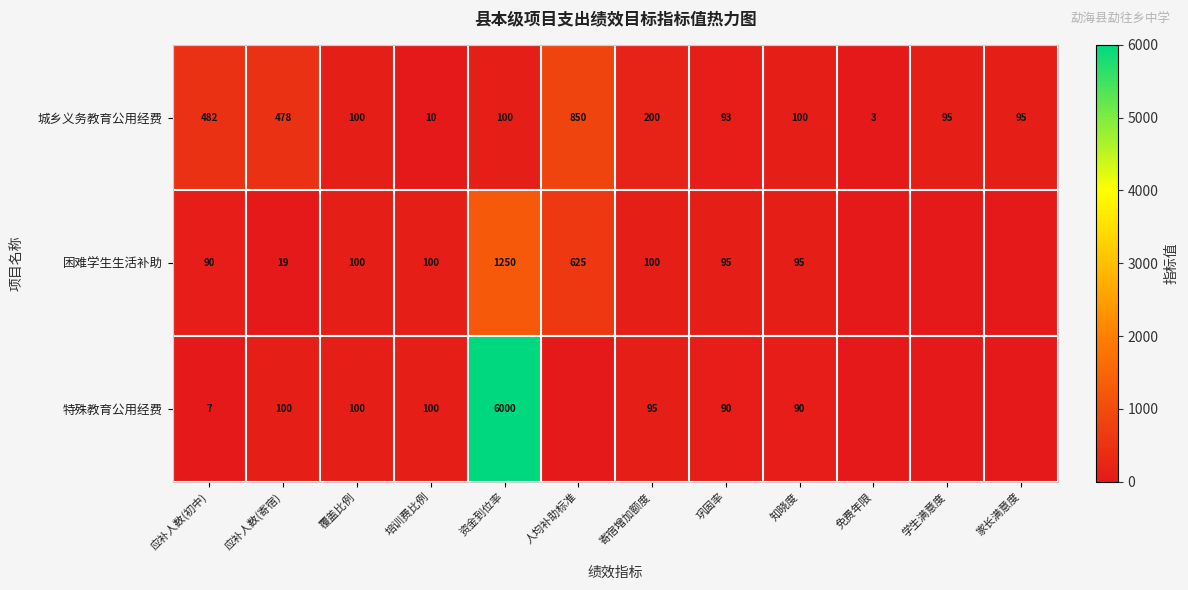

At which label is 城乡义务教育公用经费 closest to 426?

应补人数(寄宿)